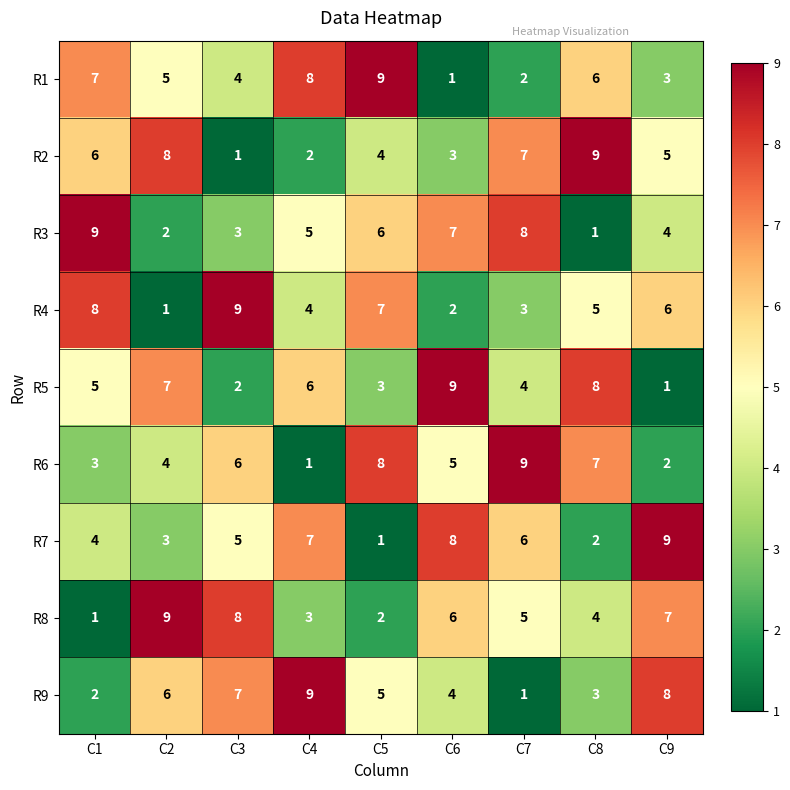

What is the spread (max minus min) of values at C4?

8